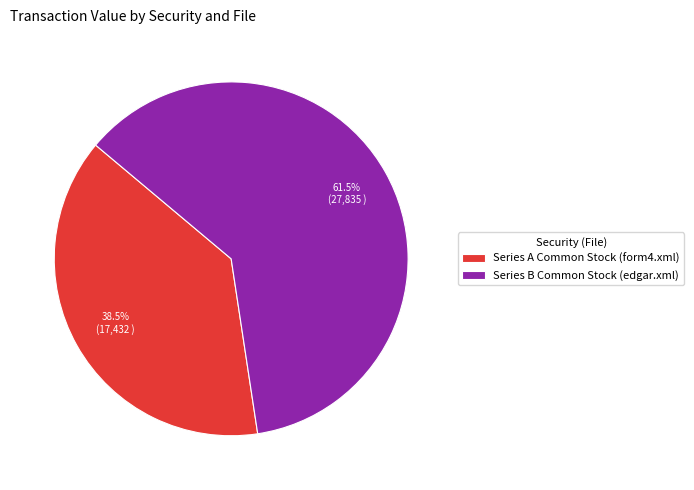

Which slice is the largest?

Series B Common Stock (edgar.xml)